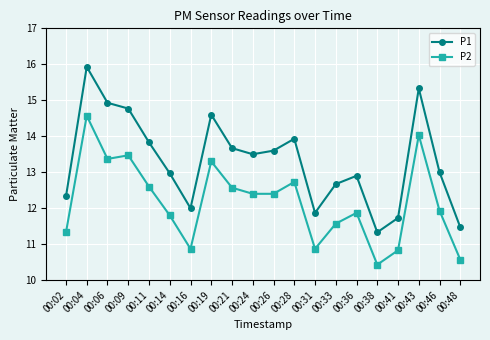

What is the value of the P1 point at the 2nd from the left?

15.9